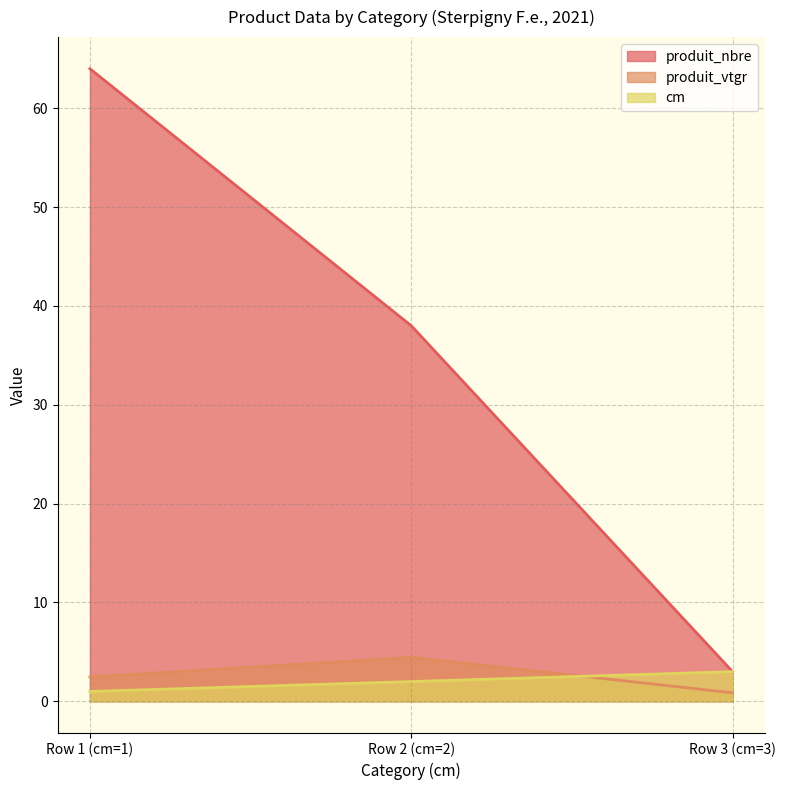

How many values in the produit_nbre series are below 38?

1